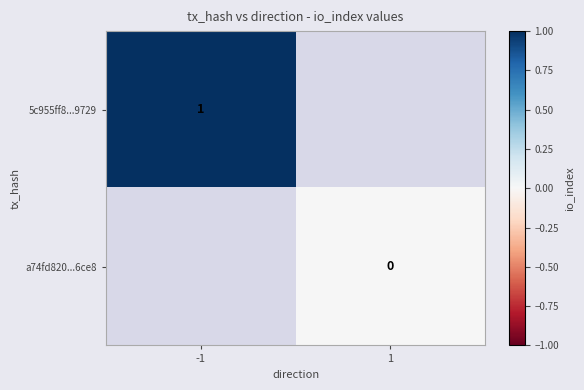

Rank the series by their maximum value, from highest to lowest.

5c955ff8...9729, a74fd820...6ce8